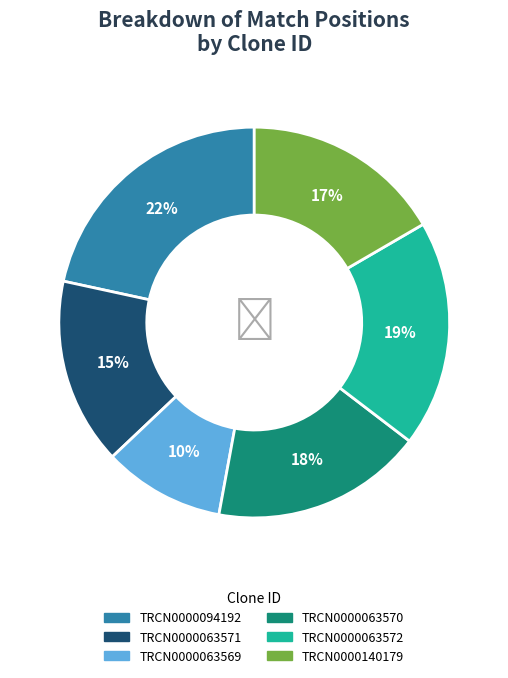

What is the ratio of the value at TRCN0000140179 to the value at TRCN0000063572?

0.9